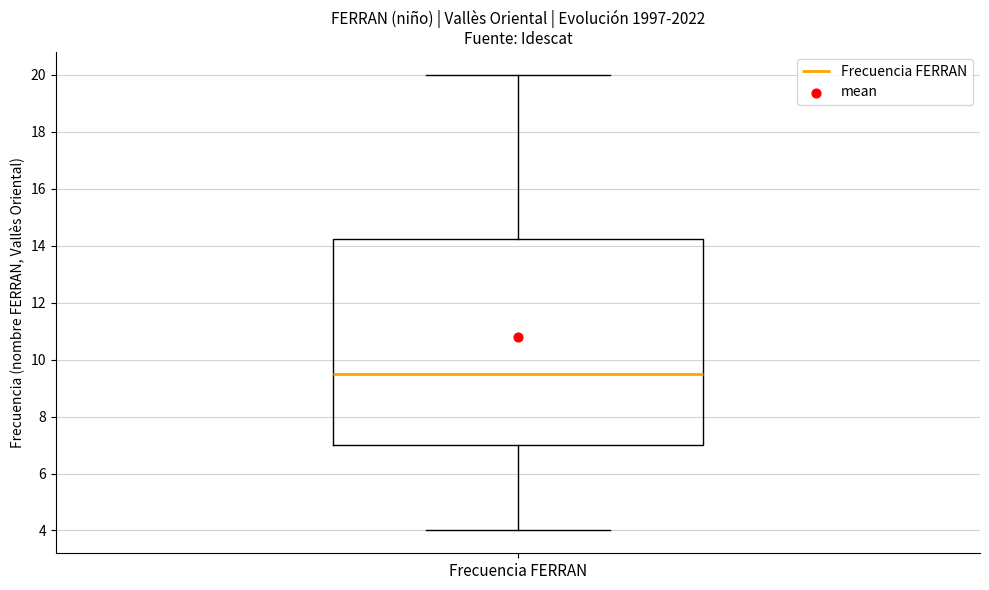

Transcribe this box plot: give where the median line is, the range the box spans, and where the two whiskers end, as read against the y-axis. The values are not printed on the chart, so give them approximately, as read against the axis.

median 9.6, box 7.0 to 14.2, whiskers 4.0 to 20.0